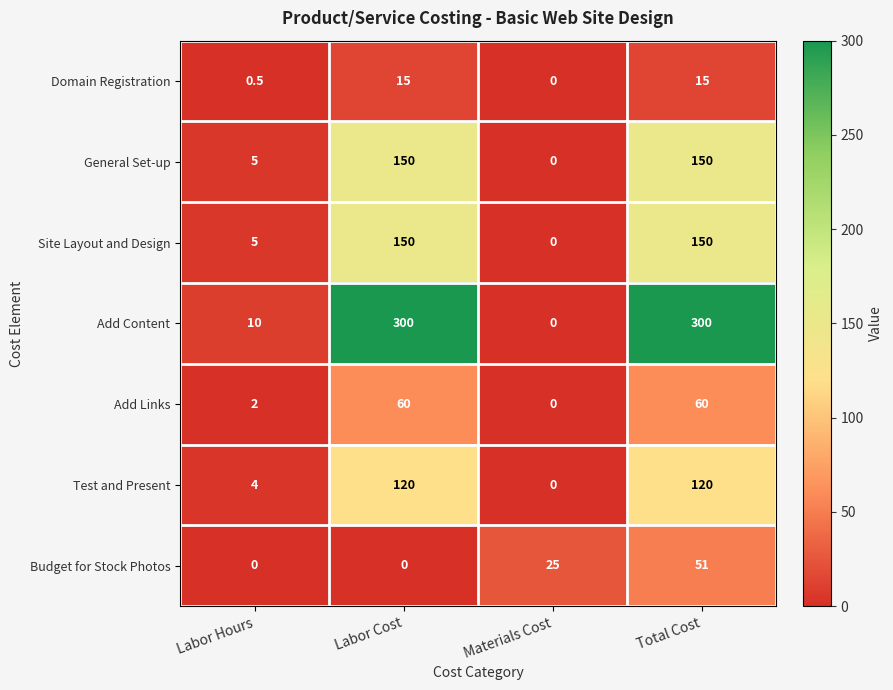

What is the total value across all series at Materials Cost?

25.0